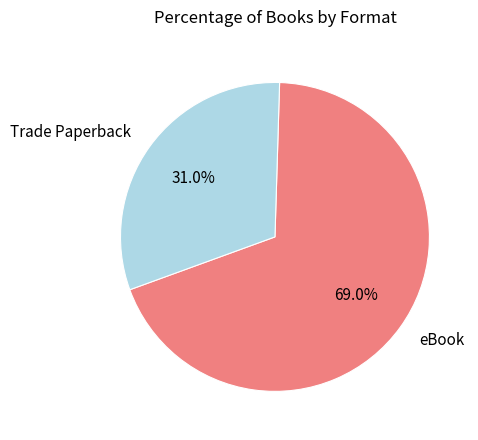

Is the sum of eBook and Trade Paperback greater than half?

Yes